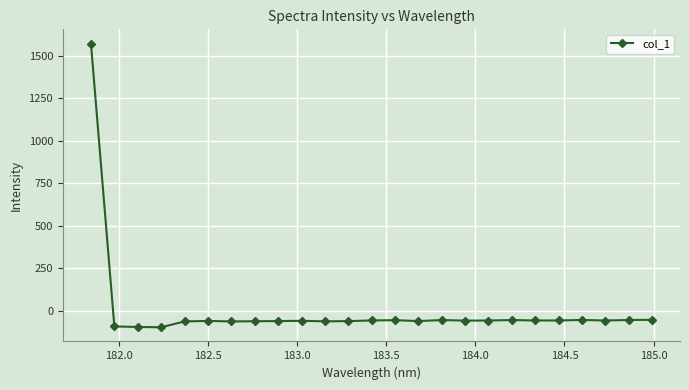

What is the maximum value shown in the chart?

1571.5